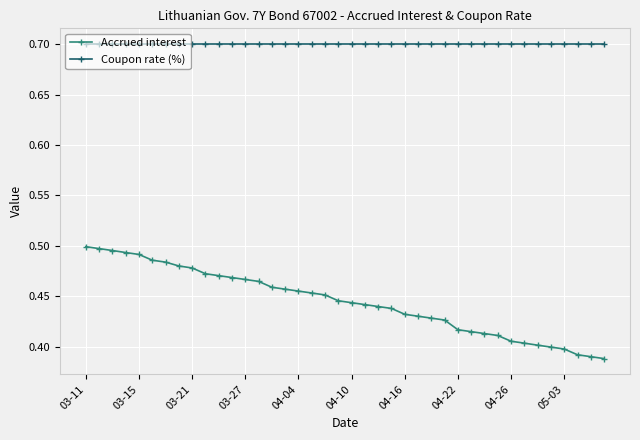

What is the sum of all Coupon rate (%) values?

28.0